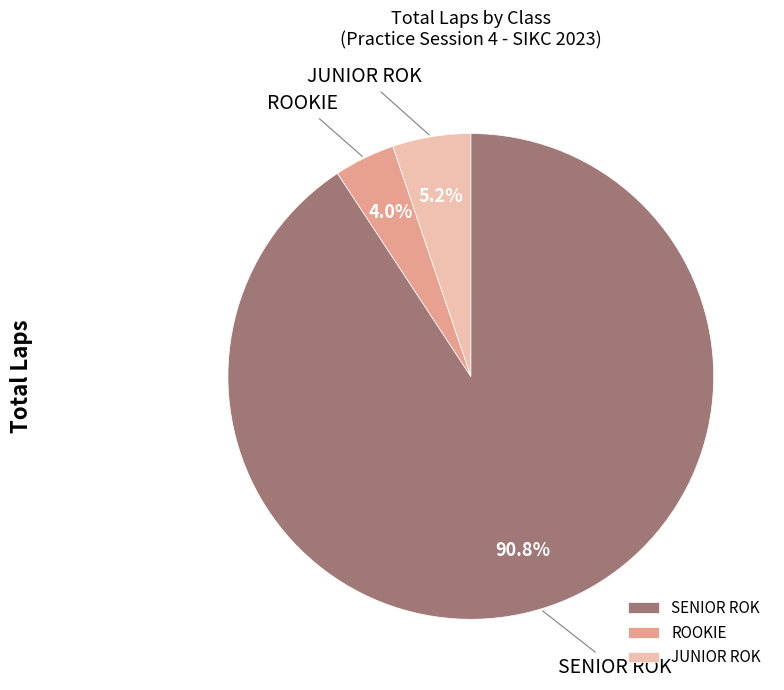

Rank the categories by value from lowest to highest.

ROOKIE, JUNIOR ROK, SENIOR ROK